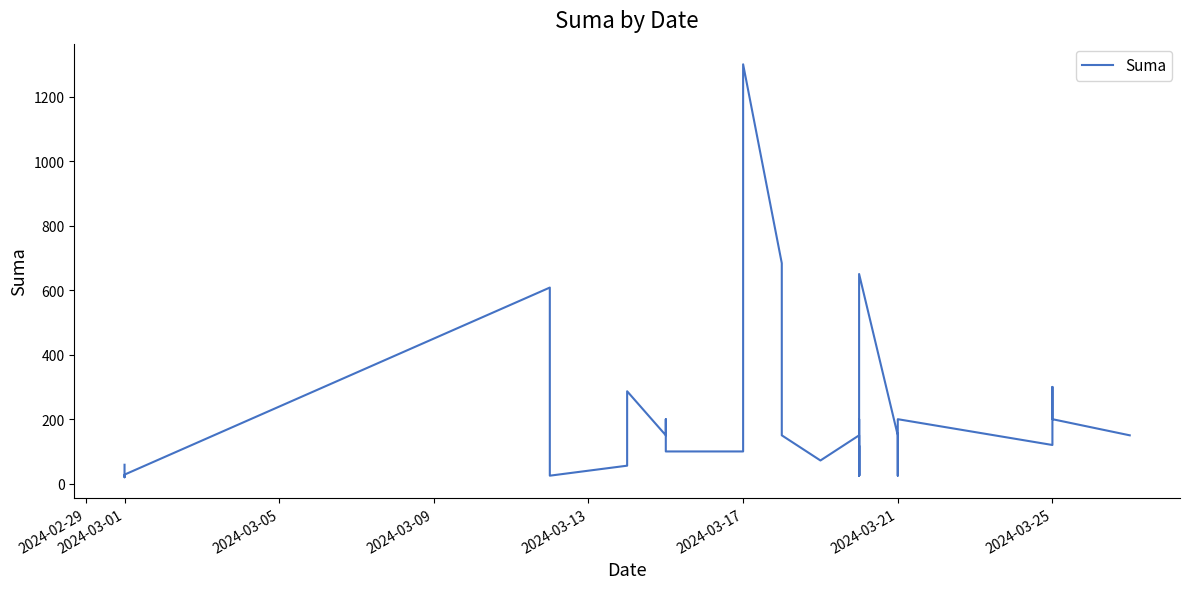

Reading right to left, transcribe all the data shown in this chart.

150.0	200.0	300.0	120.0	200.0	25.0	25.0	100.0	150.0	650.0	180.0	40.0	25.0	25.0	25.0	118.0	25.0	150.0	200.0	25.0	25.0	150.0	72.0	150.0	683.5	1300.0	100.0	100.0	150.0	150.0	200.0	150.0	286.6	55.9	24.9	108.0	608.0	28.2	20.0	58.8